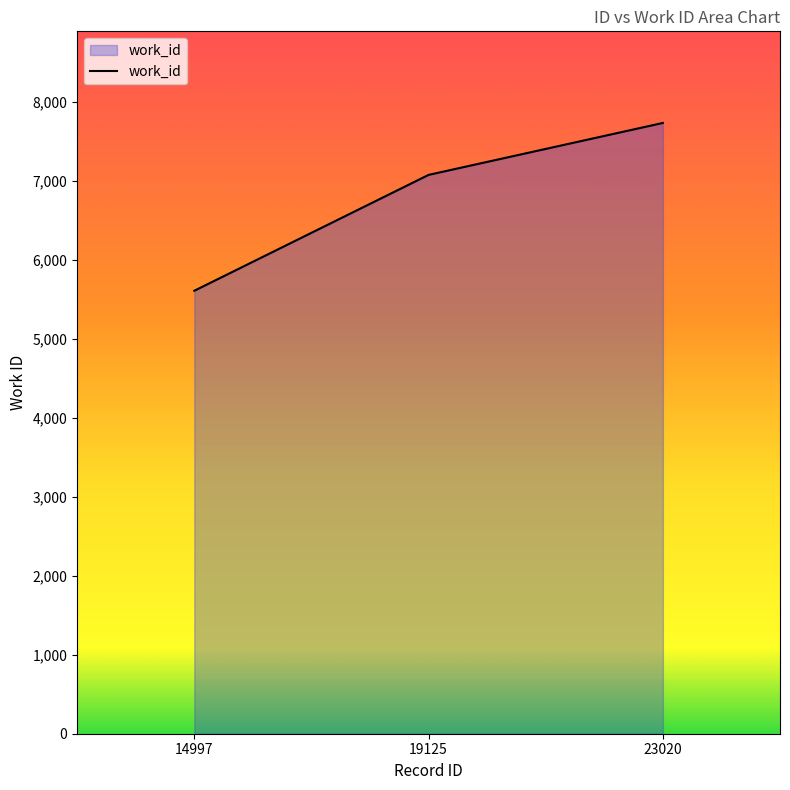

Which has a higher value, 19125 or 14997?

19125